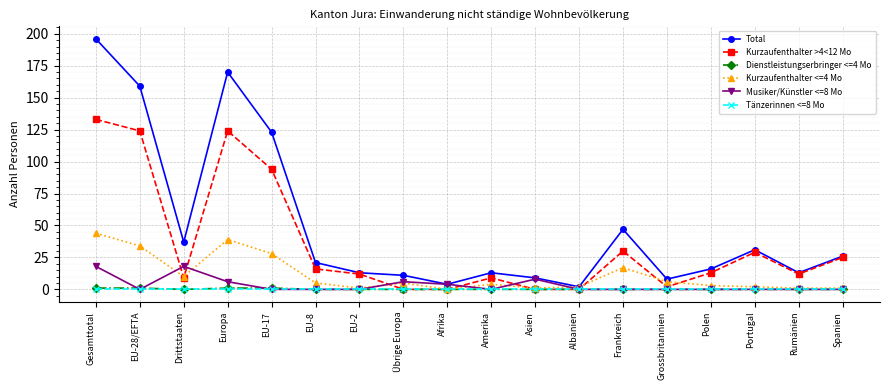

Which label corresponds to the largest value in the chart?

Gesamttotal